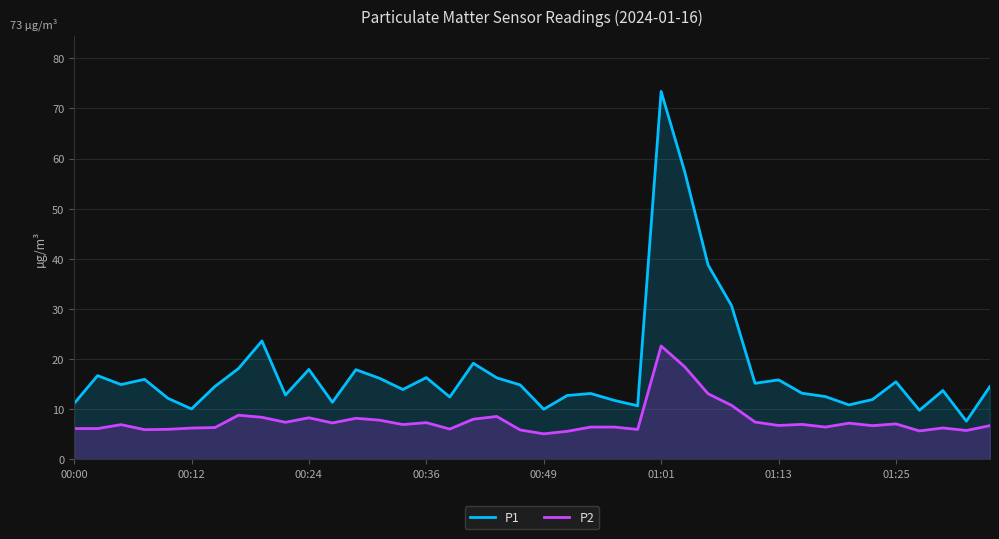

What is the difference between the highest and lowest values at 00:00?

5.0